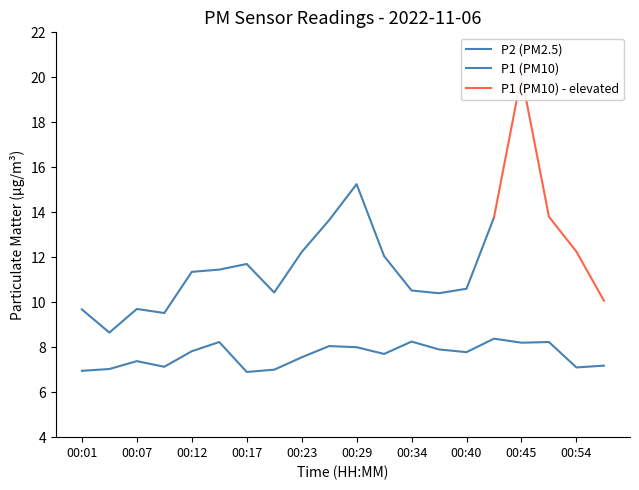

How many interior local peaks (higher than both neighbors) does the data have?

6